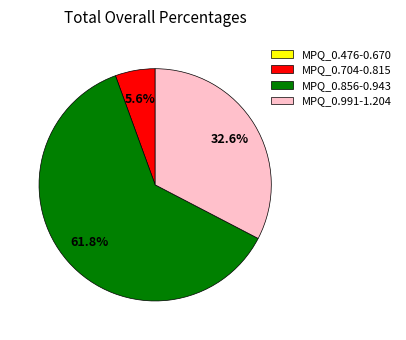

Between MPQ_0.704-0.815 and MPQ_0.856-0.943, which is larger?

MPQ_0.856-0.943